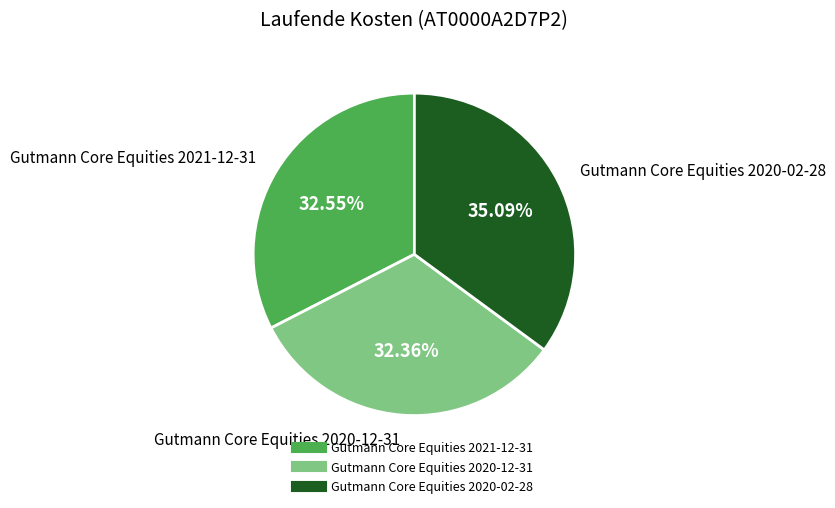

Count the number of slices in the pie.

3